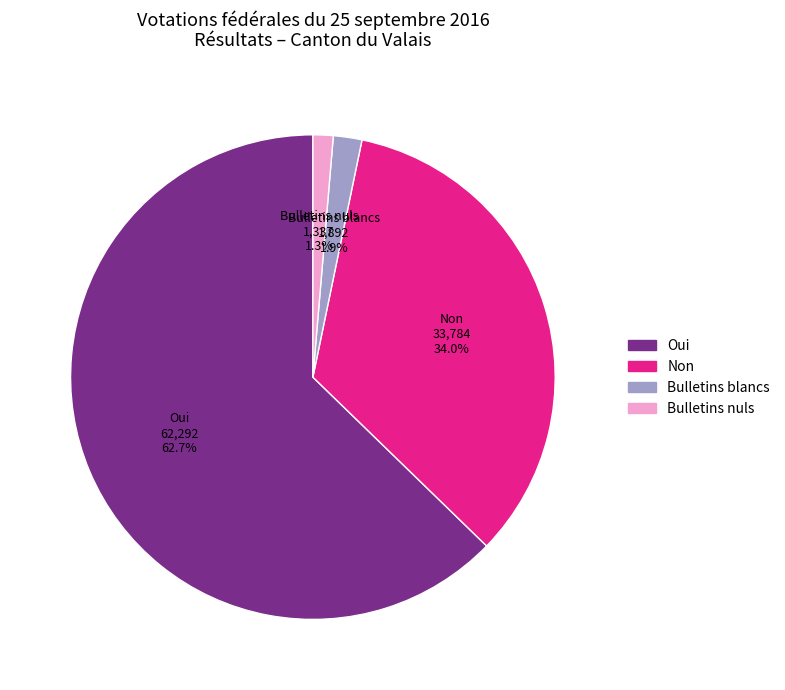

To the nearest percent, what is the combined percentage of Non and Oui?

97%